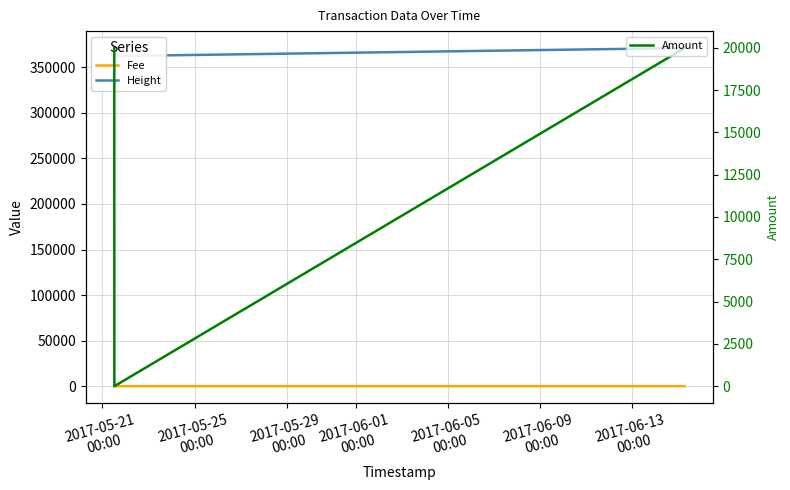

What is the maximum value for Fee?

2.0